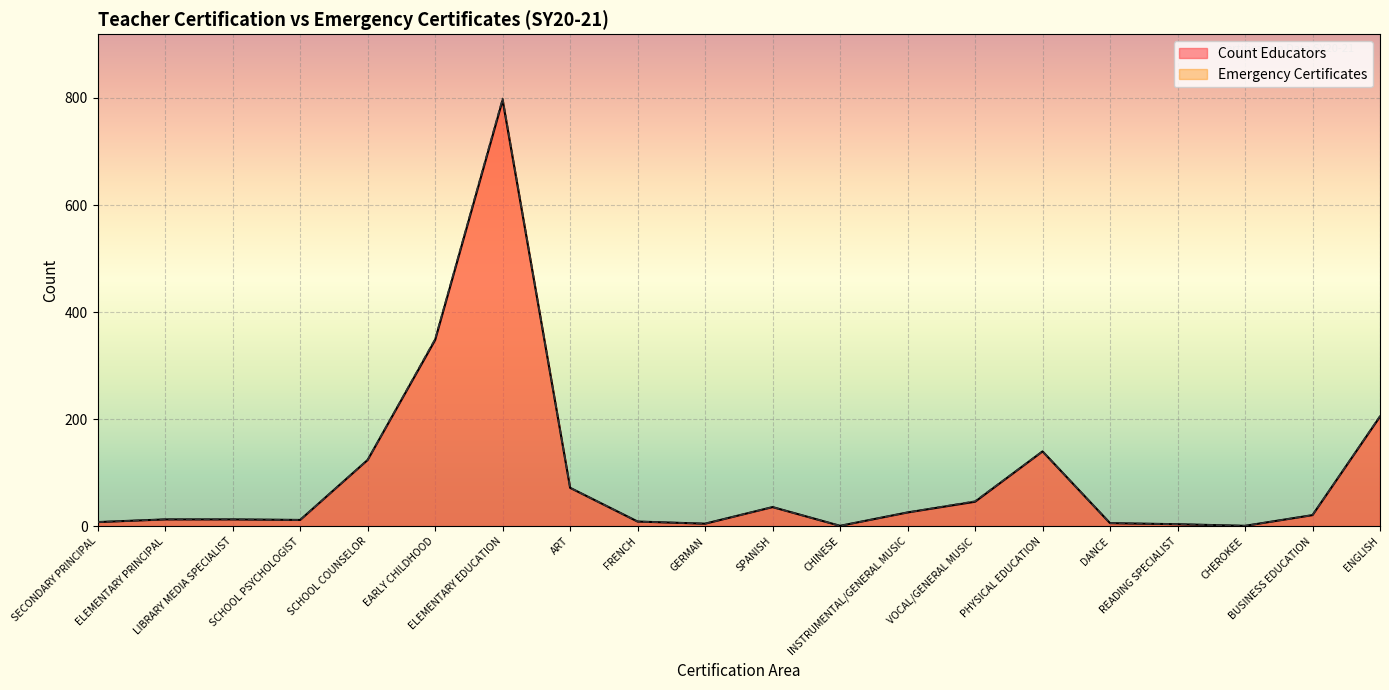

Where is the first local minimum for Count Educators?

SCHOOL PSYCHOLOGIST